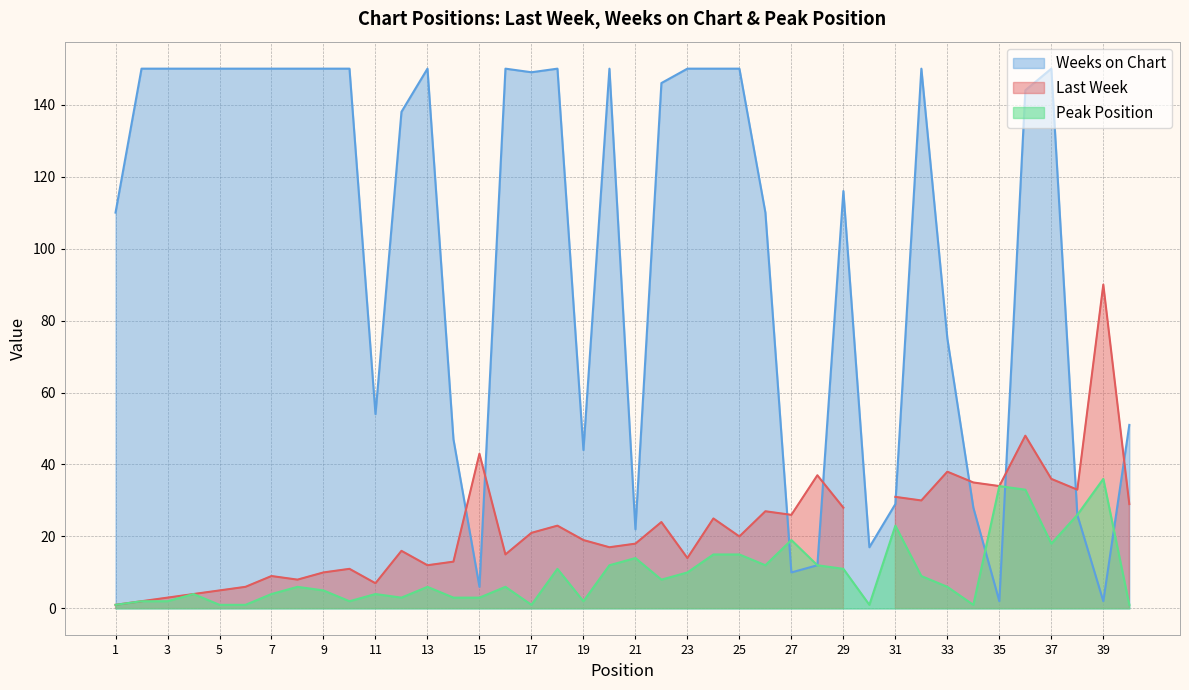

Is it true that Weeks on Chart equals 33 at 9?

False